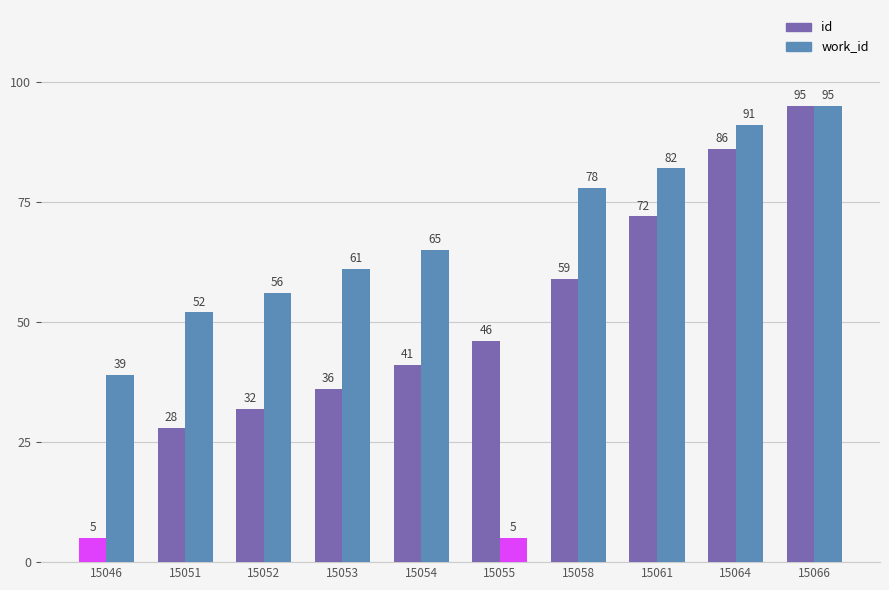

Which has a higher value, 15046 or 15054?

15054